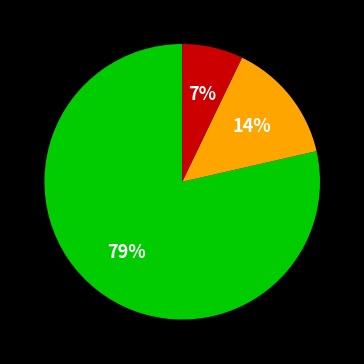

To the nearest percent, what is the average slice percentage?

33%